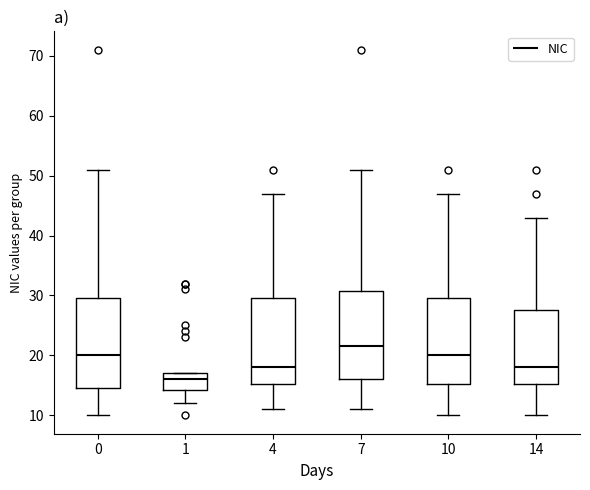

Reading left to right, read every box against the y-axis: the position of its median line, the range the box covers, and the ends of its whiskers. The values are not printed on the chart, so give them approximately, as read against the axis.

0: median 20, box 15 to 30, whiskers 10 to 51
1: median 16, box 14 to 17, whiskers 12 to 17
4: median 18, box 15 to 30, whiskers 11 to 47
7: median 22, box 16 to 31, whiskers 11 to 51
10: median 20, box 15 to 30, whiskers 10 to 47
14: median 18, box 15 to 28, whiskers 10 to 43